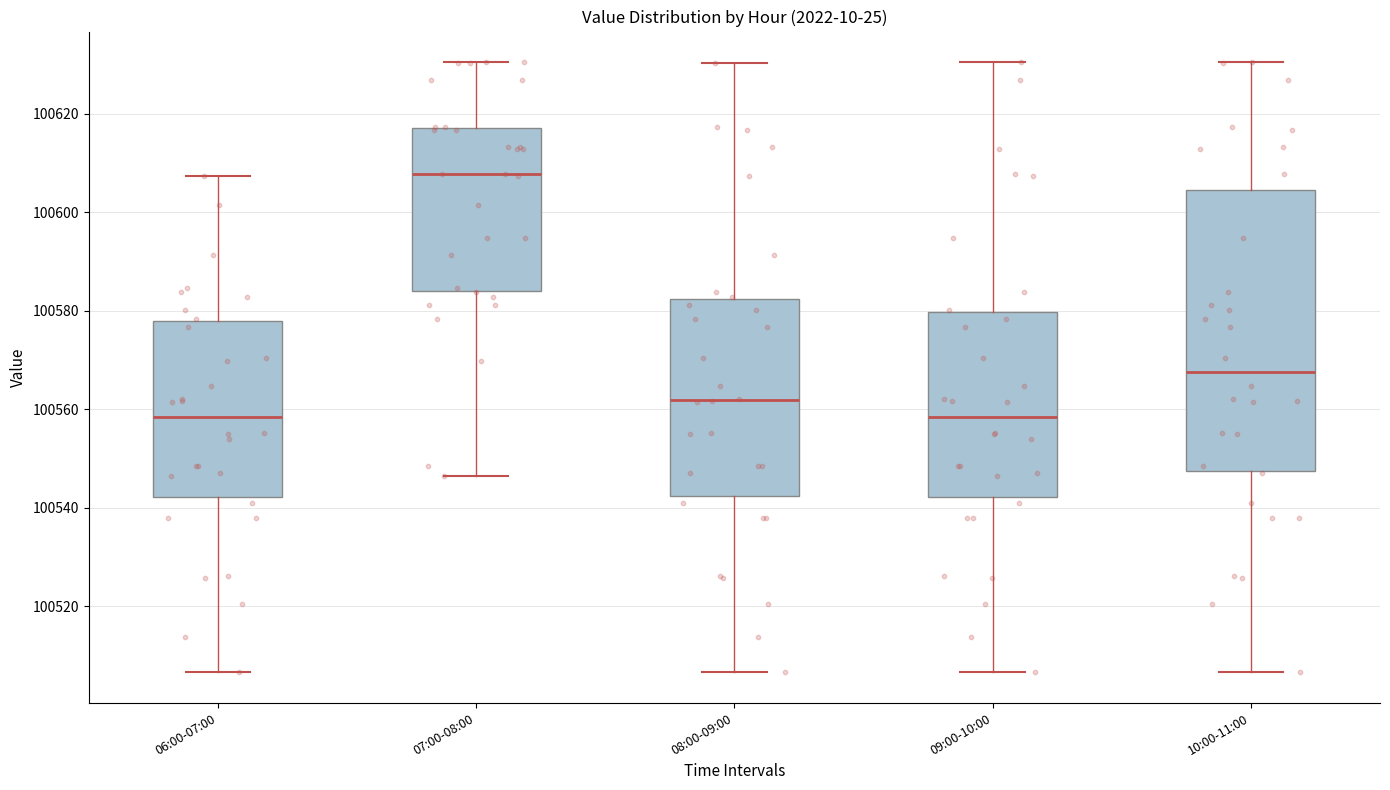

Reading left to right, read every box against the y-axis: the position of its median line, the range the box covers, and the ends of its whiskers. The values are not printed on the chart, so give them approximately, as read against the axis.

06:00-07:00: median 100558, box 100542 to 100578, whiskers 100506 to 100608
07:00-08:00: median 100608, box 100584 to 100618, whiskers 100546 to 100630
08:00-09:00: median 100562, box 100542 to 100582, whiskers 100506 to 100630
09:00-10:00: median 100558, box 100542 to 100580, whiskers 100506 to 100630
10:00-11:00: median 100568, box 100548 to 100604, whiskers 100506 to 100630